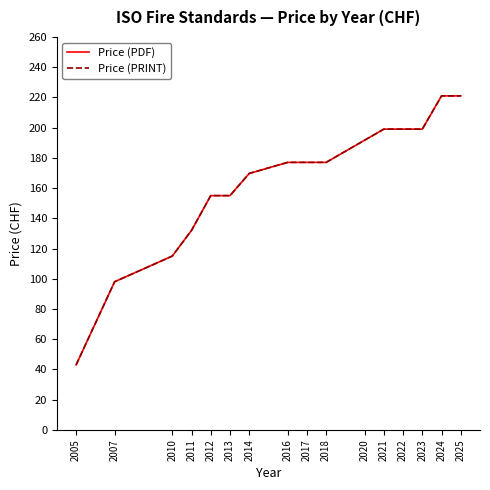

At which category is the sum across all series the highest?

2024